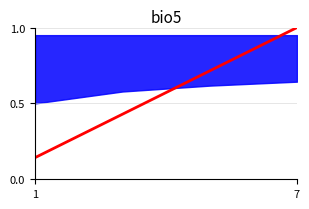

Between 7 and 1, which is larger?

7